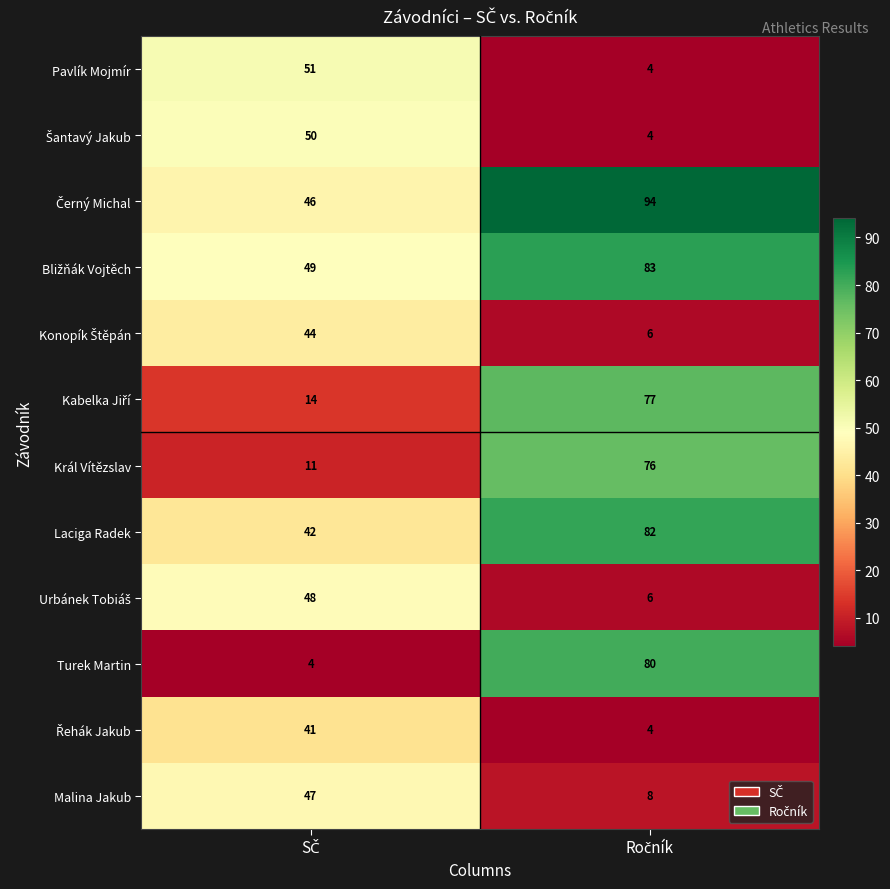

Which series has the widest spread of values?

Turek Martin